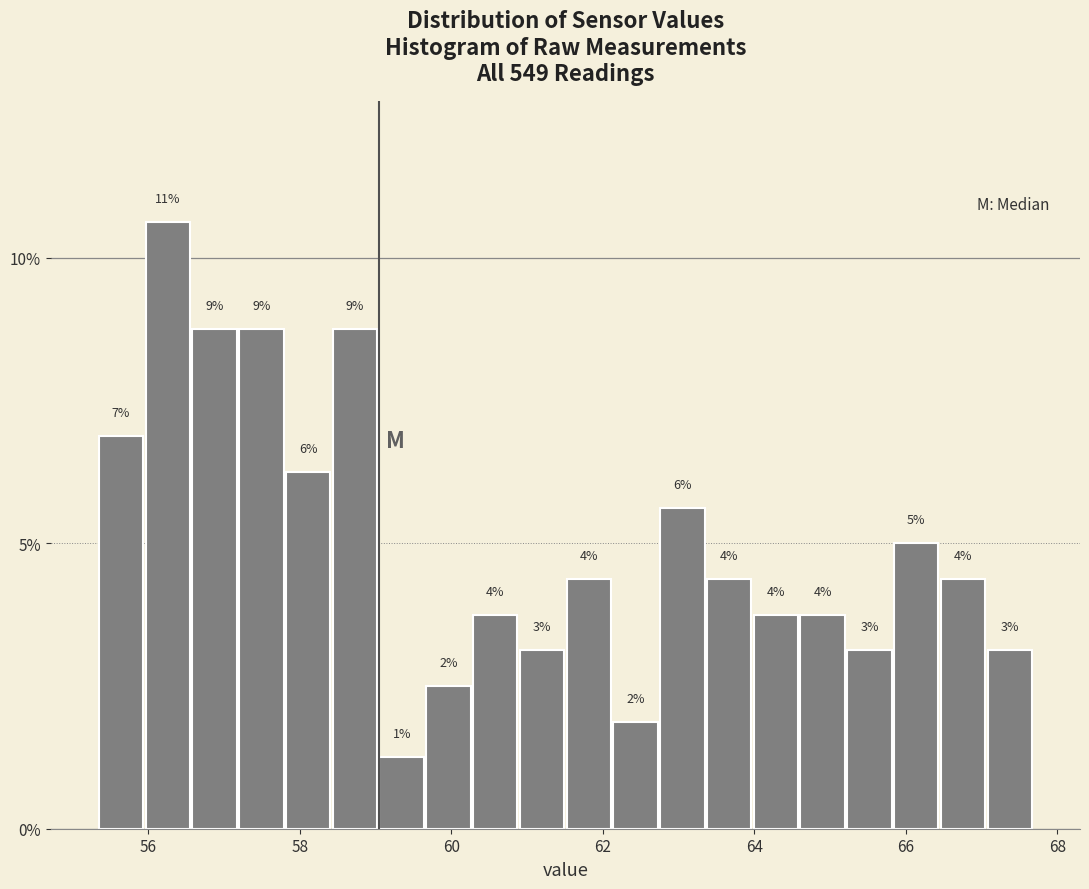

Read against the x-axis, roughly where is the centre of the tallest bar?

56.2